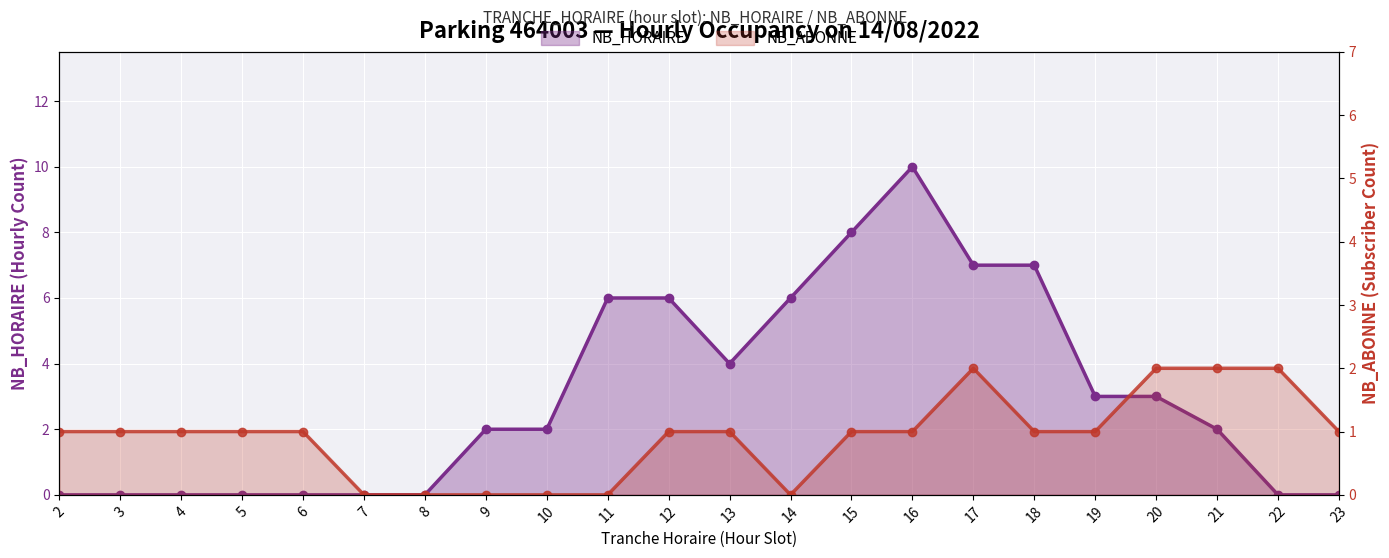

What is the difference between the maximum and minimum values in the NB_HORAIRE series?

10